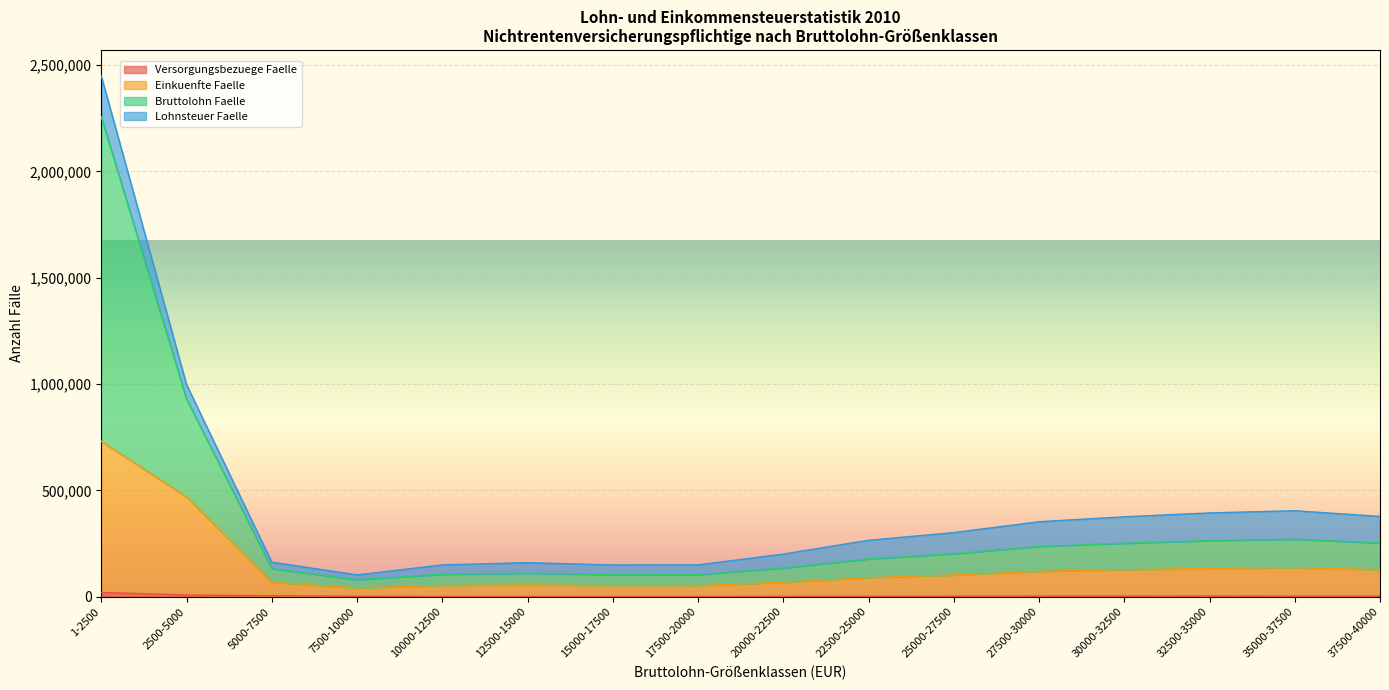

Rank the categories by Einkuenfte Faelle value from highest to lowest.

1-2500, 2500-5000, 35000-37500, 32500-35000, 37500-40000, 30000-32500, 27500-30000, 25000-27500, 22500-25000, 5000-7500, 20000-22500, 12500-15000, 10000-12500, 17500-20000, 15000-17500, 7500-10000